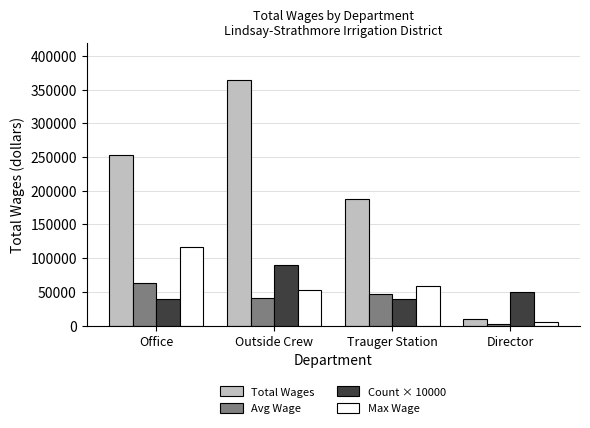

Read the Avg Wage value at Outside Crew.

40517.3